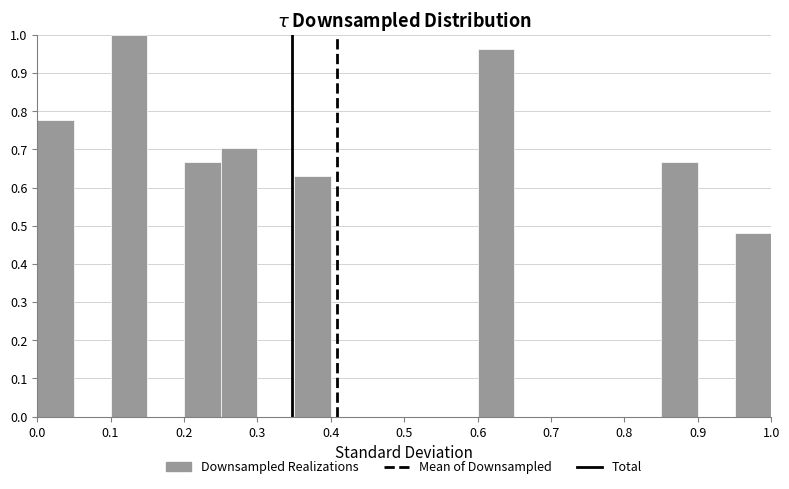

Reading left to right, transcribe this chart: for each bar, give the range it covers on the x-axis and its height. The values are not printed on the chart, so give them approximately, as read against the axis.

0.00 to 0.05: 0.78
0.05 to 0.10: 0
0.10 to 0.15: 1.00
0.15 to 0.20: 0
0.20 to 0.25: 0.67
0.25 to 0.30: 0.70
0.30 to 0.35: 0
0.35 to 0.40: 0.63
0.40 to 0.45: 0
0.45 to 0.50: 0
0.50 to 0.55: 0
0.55 to 0.60: 0
0.60 to 0.65: 0.96
0.65 to 0.70: 0
0.70 to 0.75: 0
0.75 to 0.80: 0
0.80 to 0.85: 0
0.85 to 0.90: 0.67
0.90 to 0.95: 0
0.95 to 1.00: 0.48